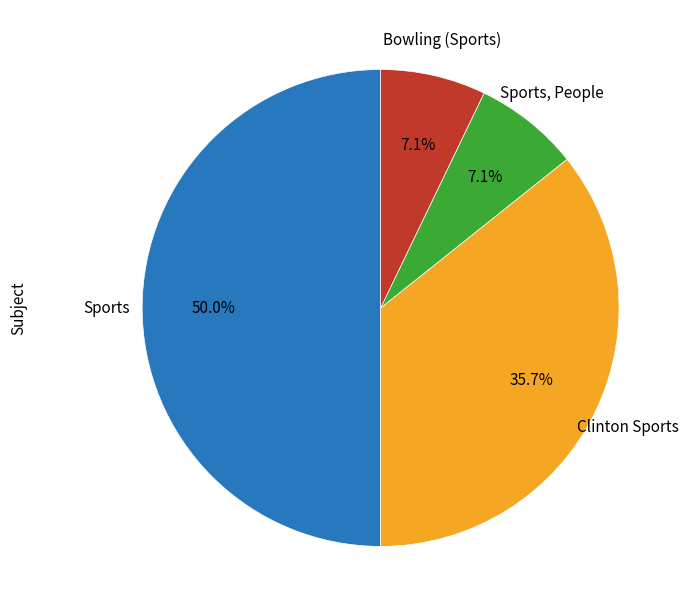

Does Bowling (Sports) represent more than half of the total?

No